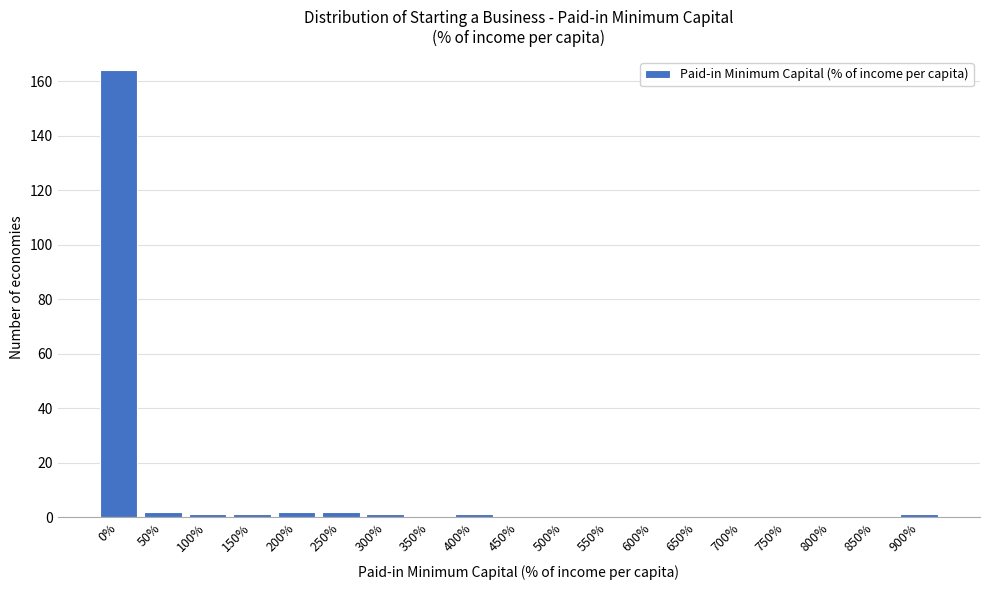

Reading right to left, extract all data points from this chart.

900%=1	850%=0	800%=0	750%=0	700%=0	650%=0	600%=0	550%=0	500%=0	450%=0	400%=1	350%=0	300%=1	250%=2	200%=2	150%=1	100%=1	50%=2	0%=164